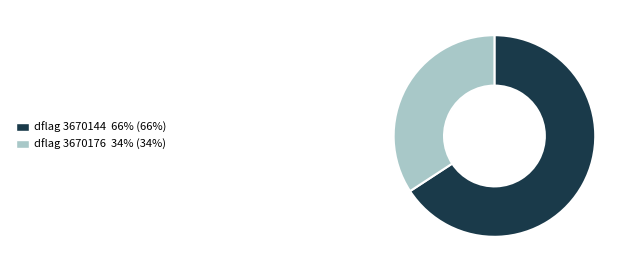

Which slice is the smallest?

dflag 3670176 34% (34%)